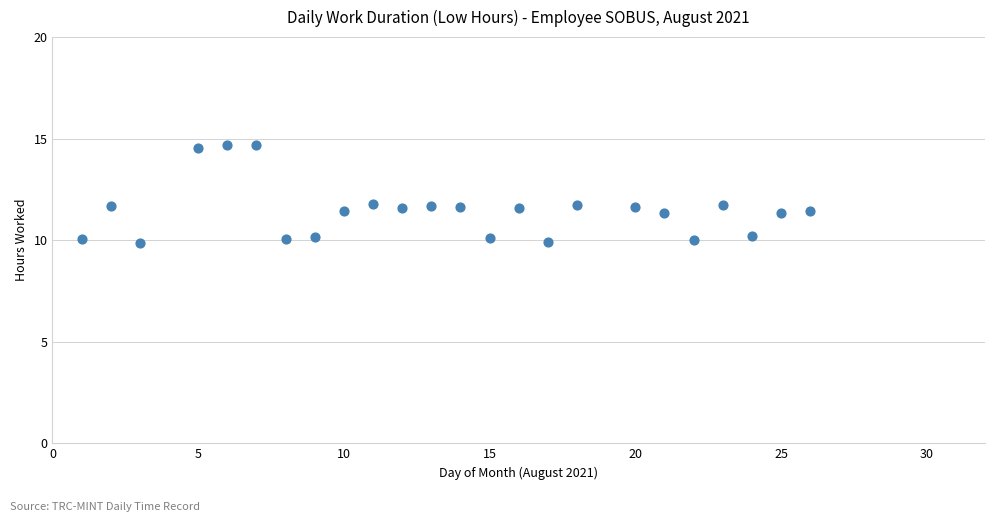

What is the range of X values (max minus min)?

25.0